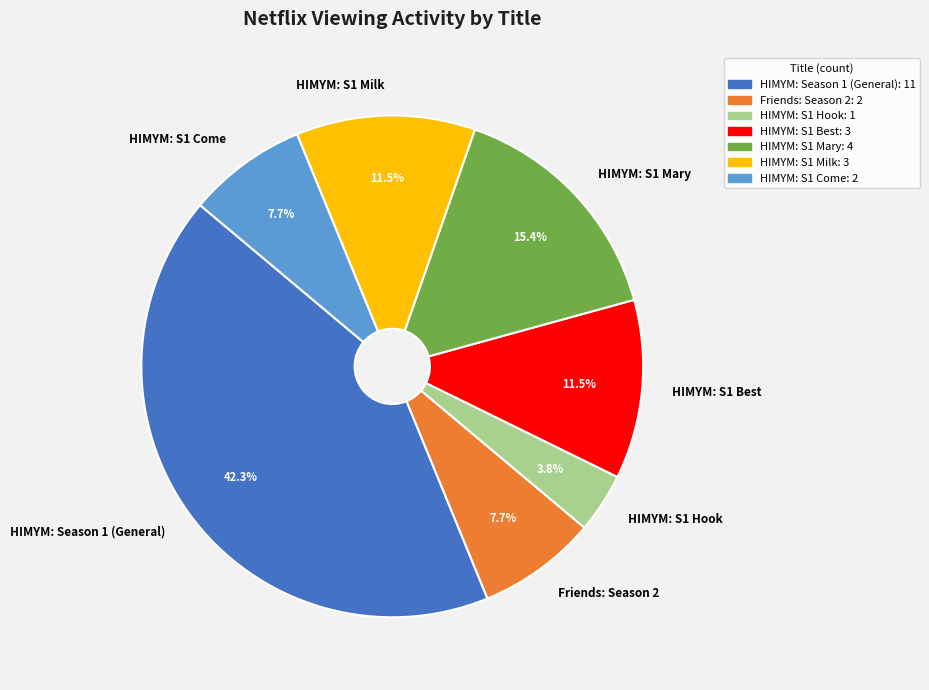

Is there any slice that represents more than half of the pie?

No